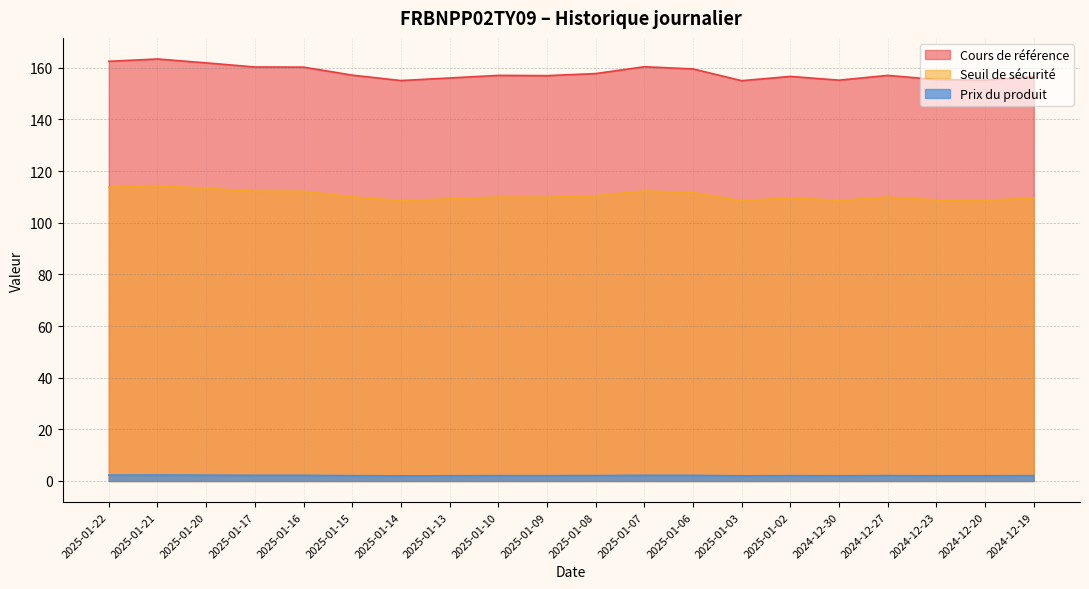

Which series has the widest spread of values?

Cours de référence